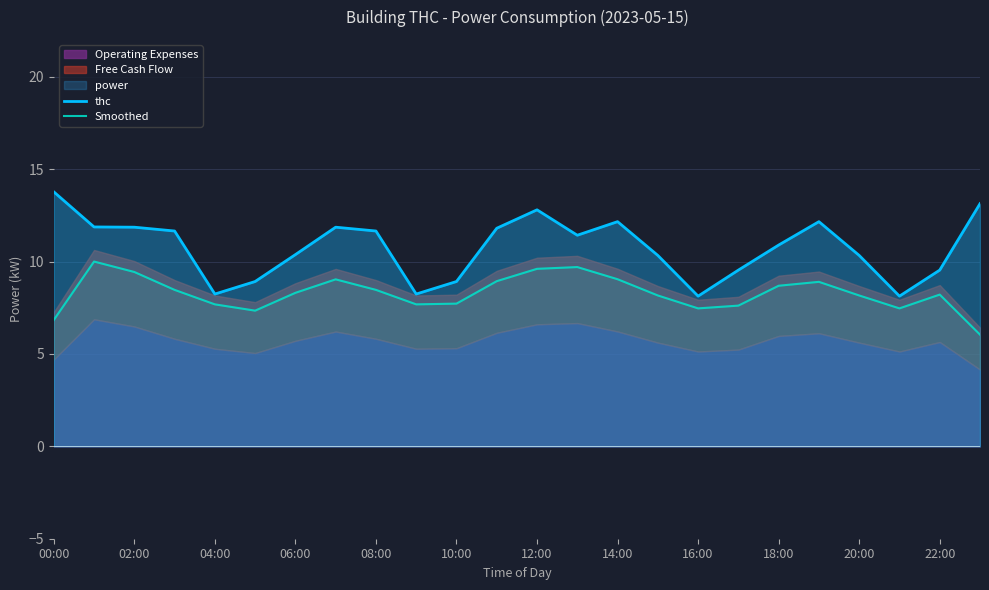

Is it true that Smoothed equals 1.6 at 16:00?

False